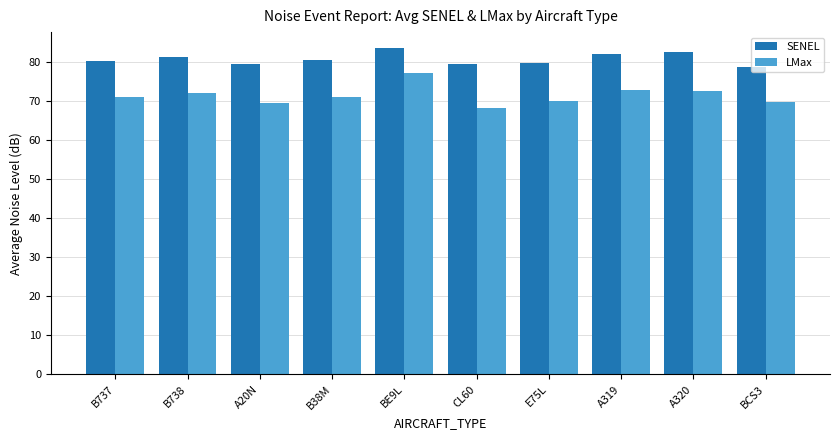

Is it true that LMax equals 99.7 at A20N?

False